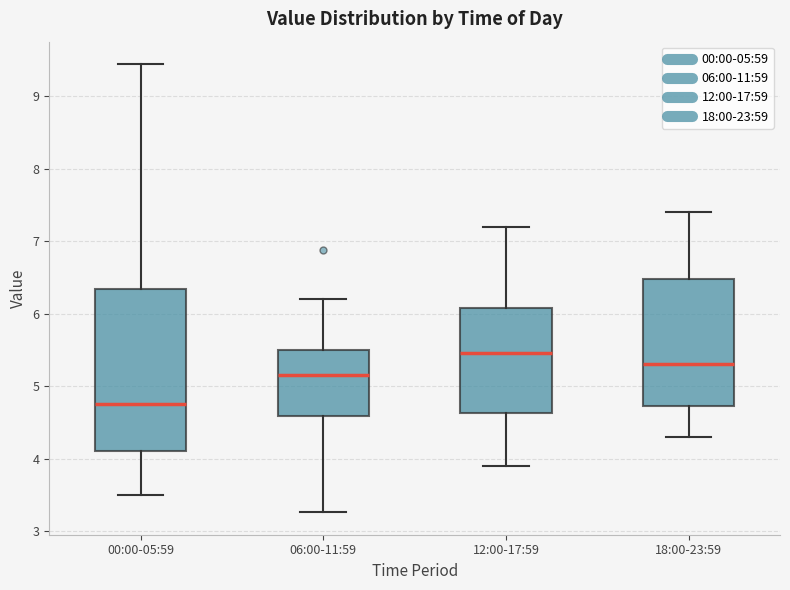

Comparing the boxes themselves (not the whiskers), which one is the tallest?

00:00-05:59